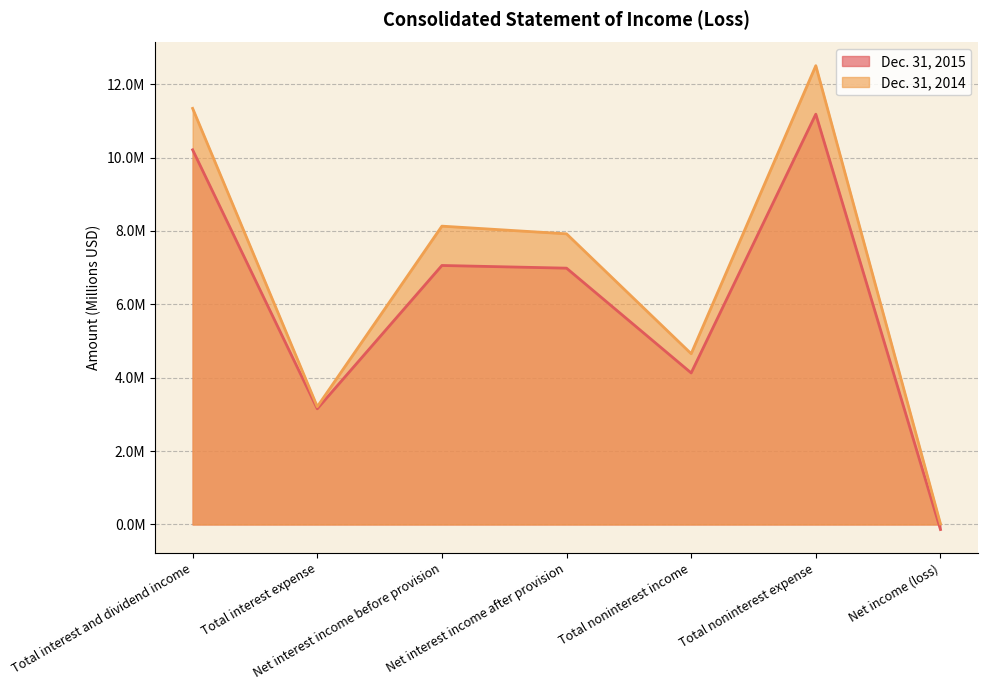

Reading right to left, extract all data points from this chart.

Dec. 31, 2015: Net income (loss)=-0.1	Total noninterest expense=11.2	Total noninterest income=4.1	Net interest income after provision=7.0	Net interest income before provision=7.1	Total interest expense=3.2	Total interest and dividend income=10.2
Dec. 31, 2014: Net income (loss)=0.0	Total noninterest expense=12.5	Total noninterest income=4.7	Net interest income after provision=7.9	Net interest income before provision=8.1	Total interest expense=3.2	Total interest and dividend income=11.3